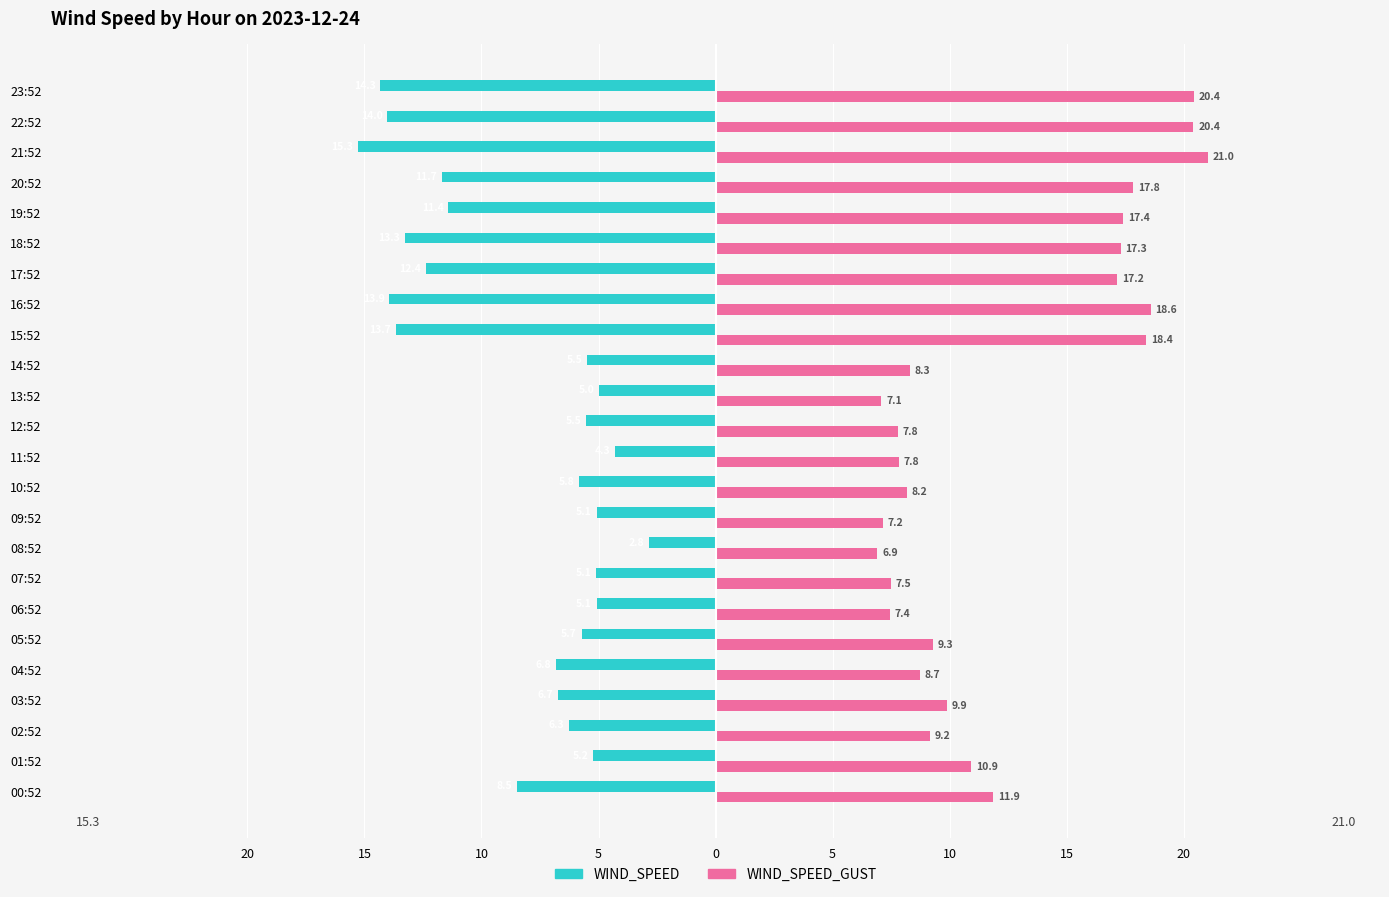

What are all the series names shown in the legend?

WIND_SPEED, WIND_SPEED_GUST